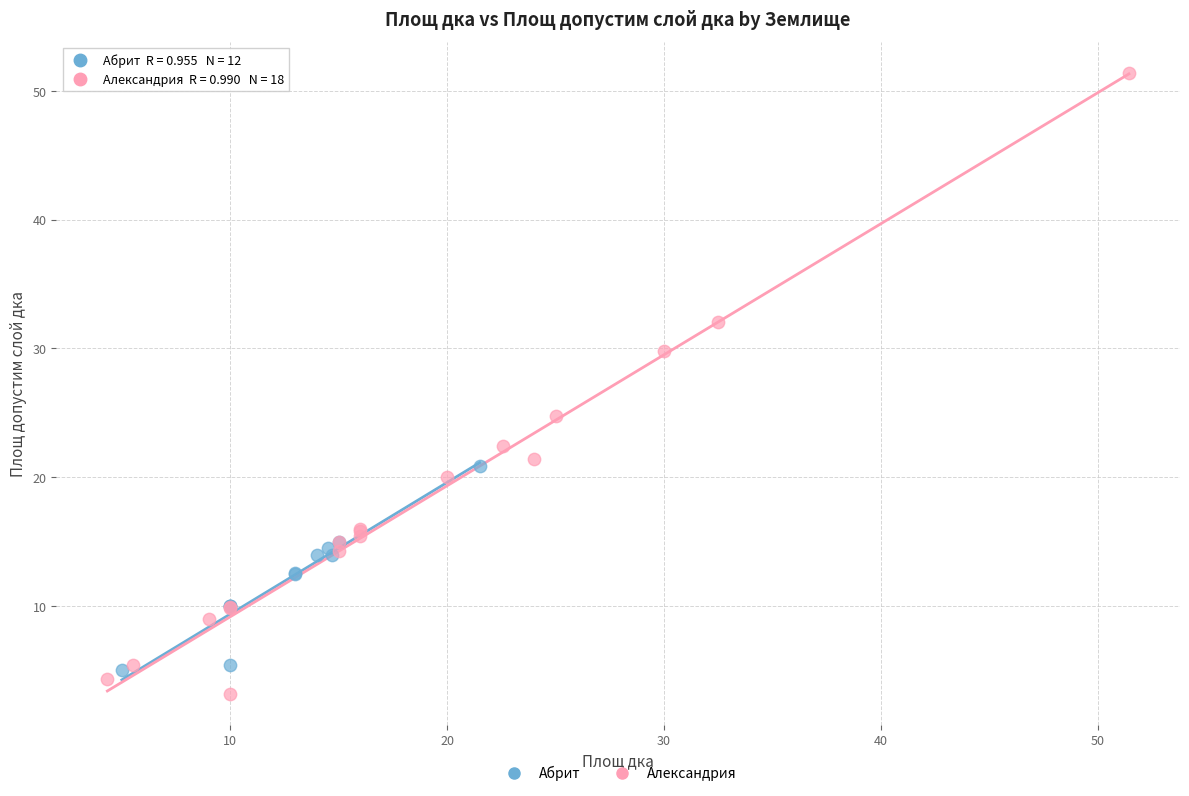

What are all the series names shown in the legend?

Абрит, Александрия